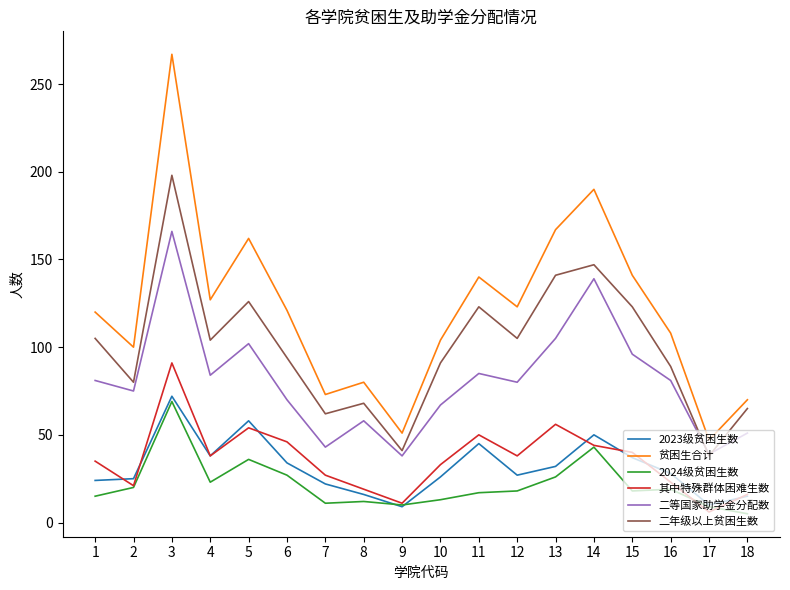

How many distinct data groups are displayed?

6